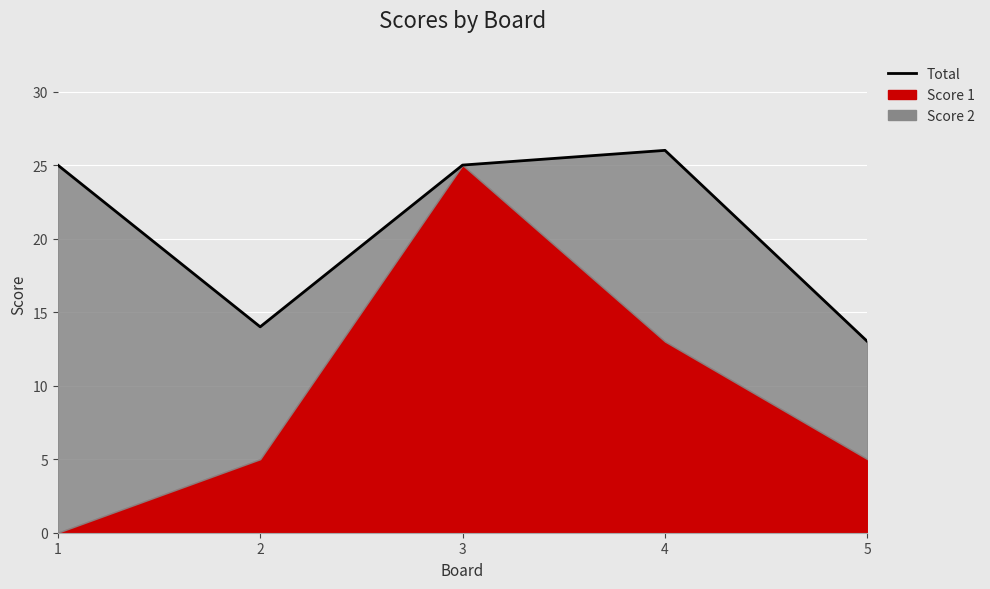

How many interior local peaks (higher than both neighbors) does the data have?

1